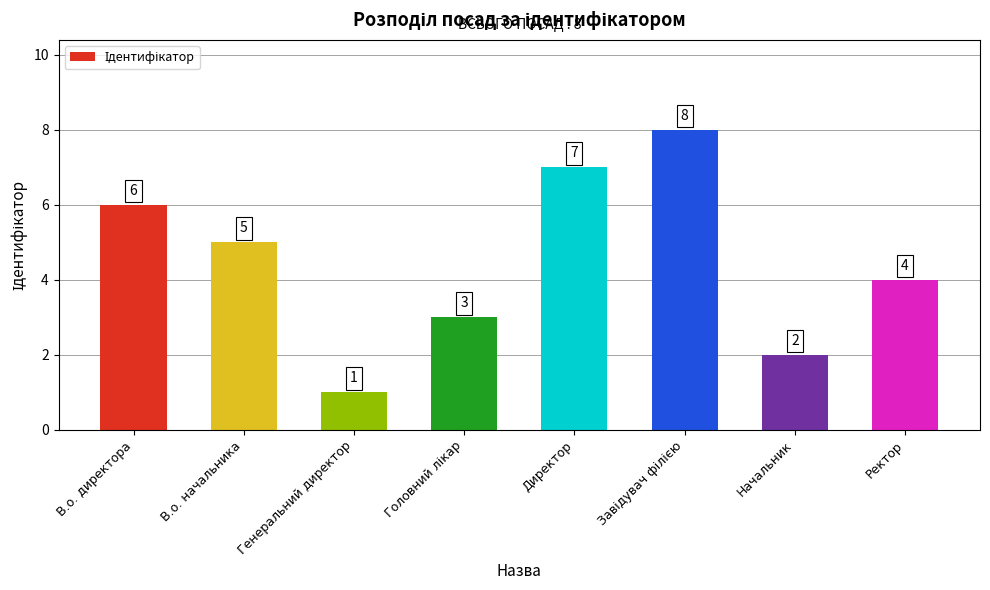

What position from the right is В.о. директора?

8